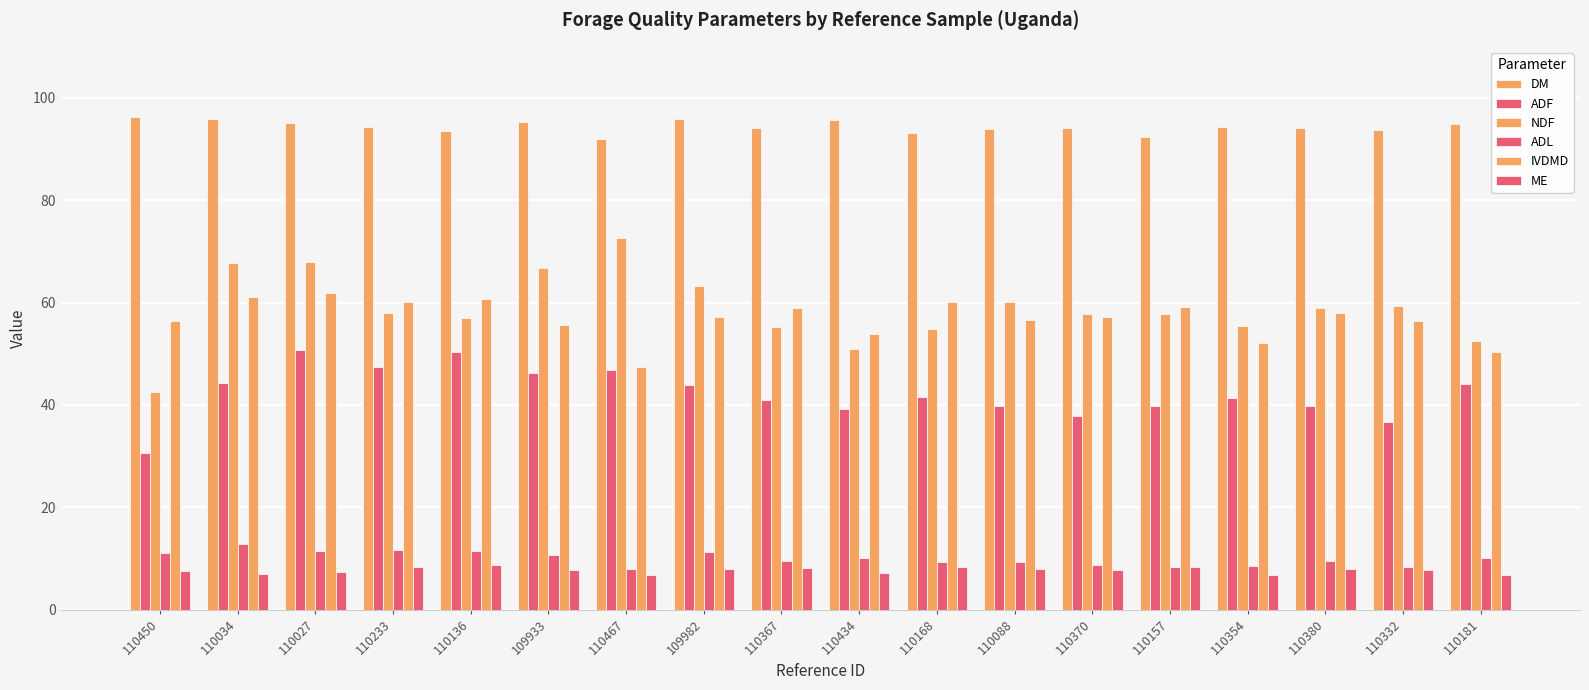

How many bars are there in each group?

6